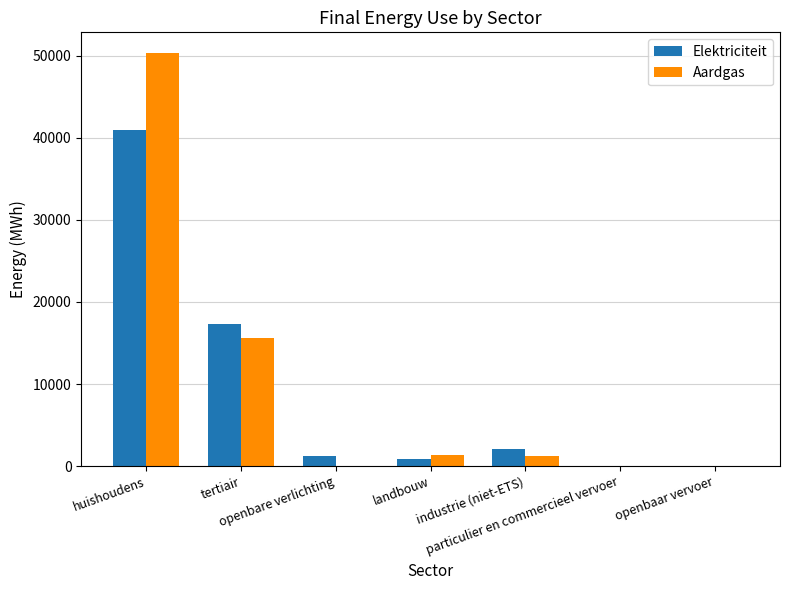

What is the maximum value shown in the chart?

50348.4